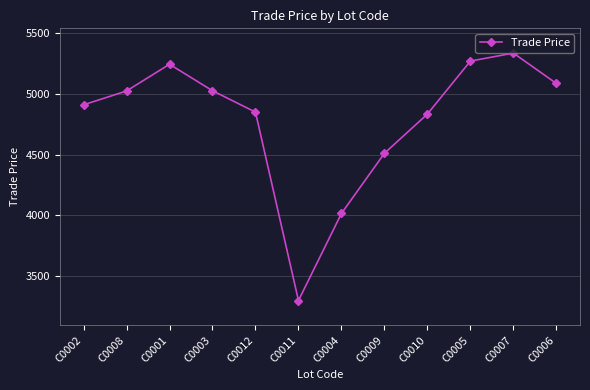

What position from the left is C0011?

6